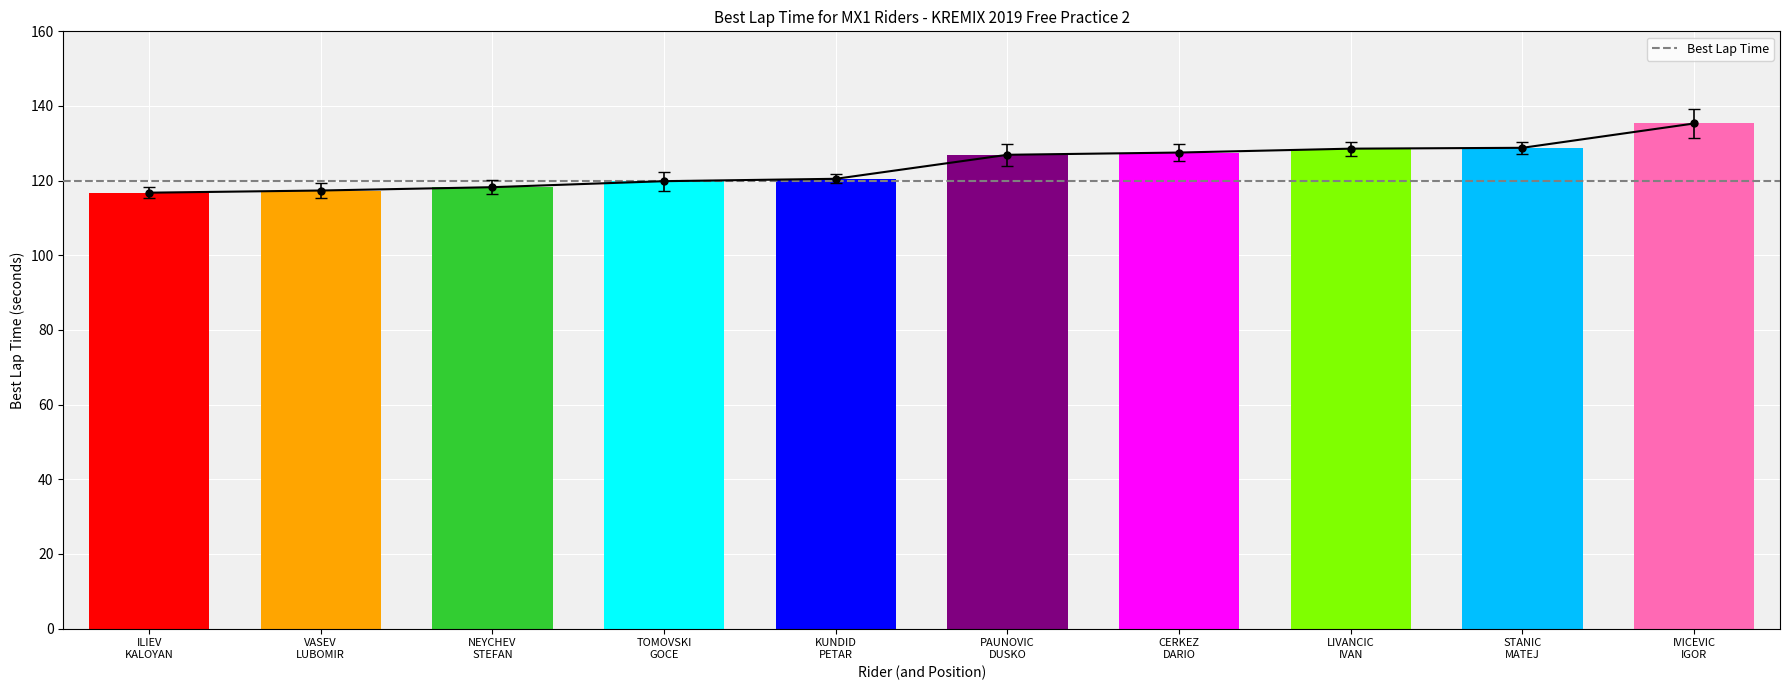

What is the label of the 2nd bar from the left?

VASEV
LUBOMIR